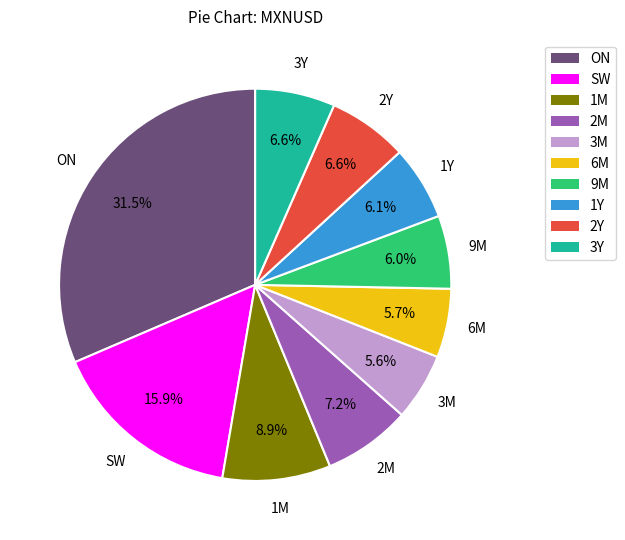

Does any single category account for the majority?

No